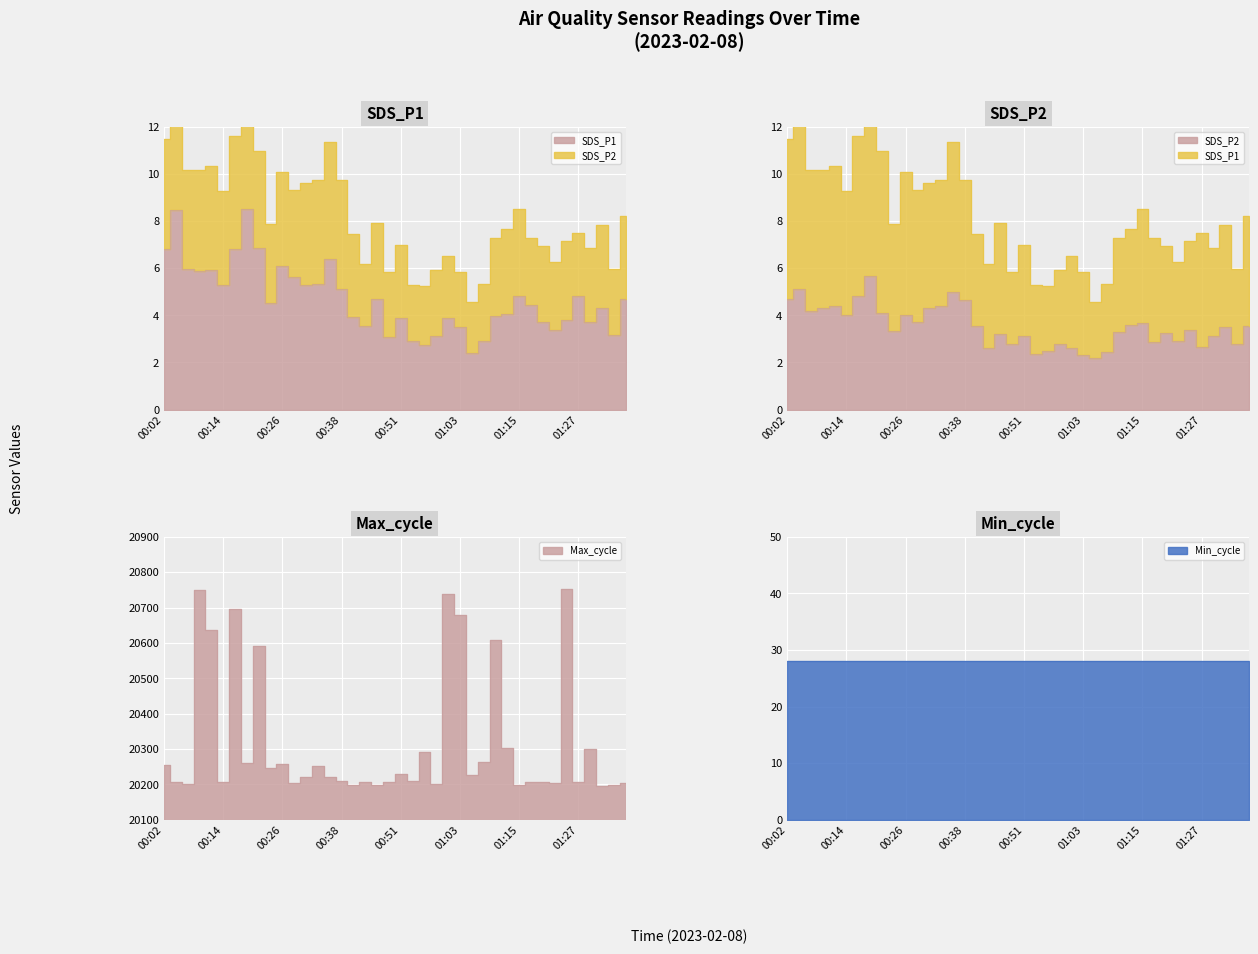

What is the average value of the Max_cycle series?

20316.0